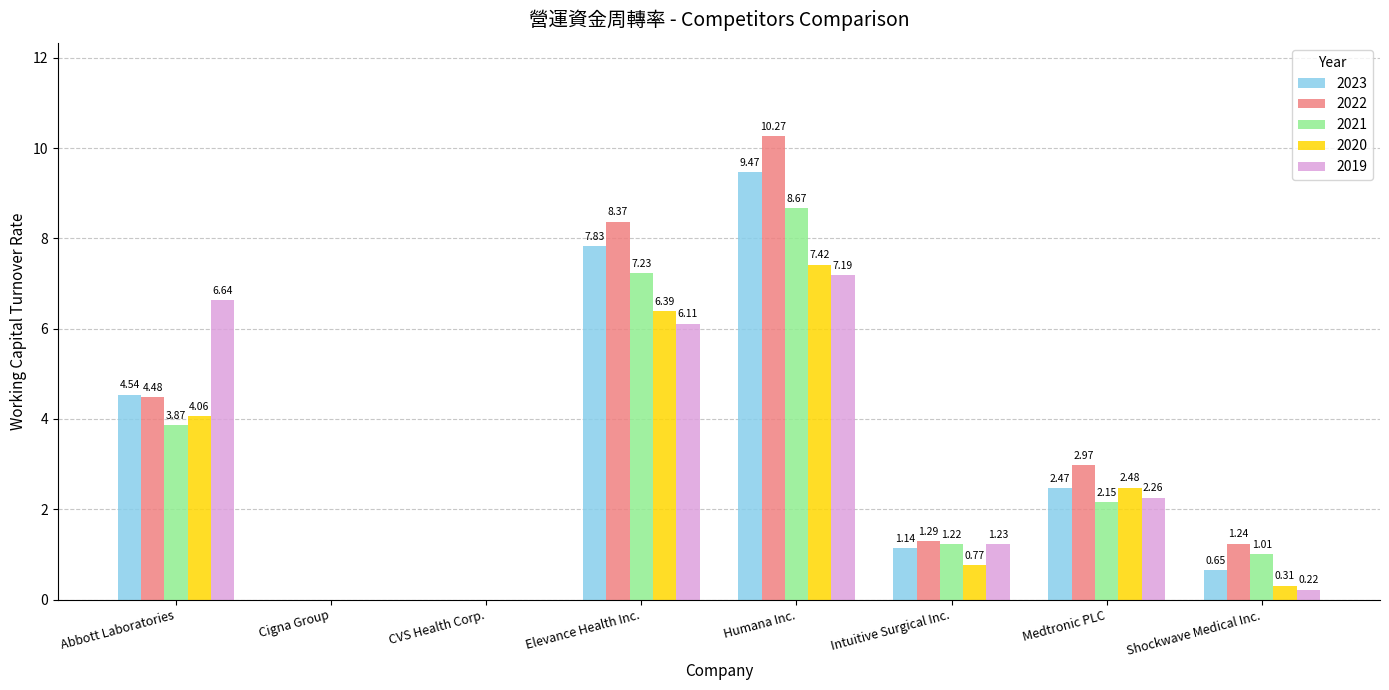

Which series changed the most between CVS Health Corp. and Humana Inc.?

2022